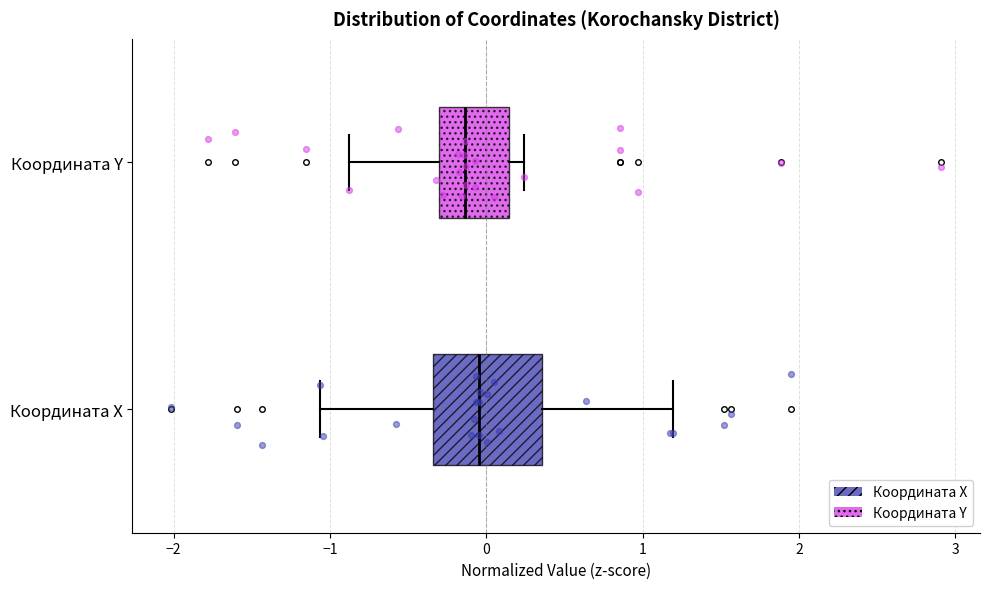

Which box is the widest, from its left edge to its right edge?

Координата X